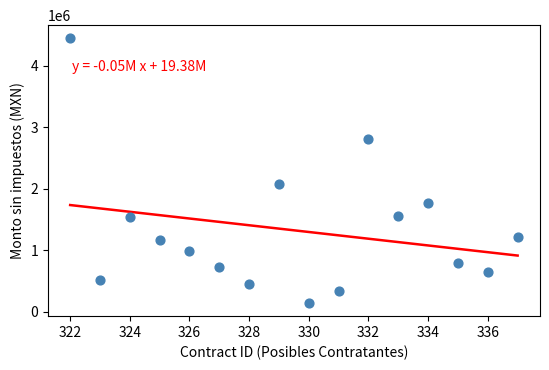

What is the range of Y values (max minus min)?

4304705.9